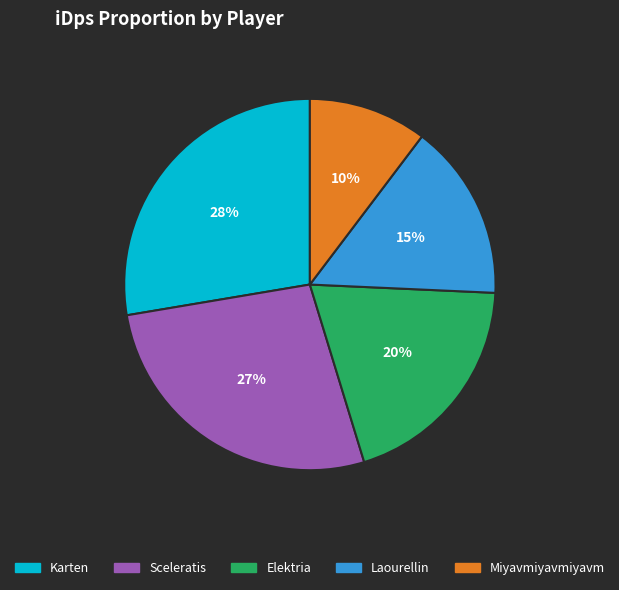

Count the number of slices in the pie.

5